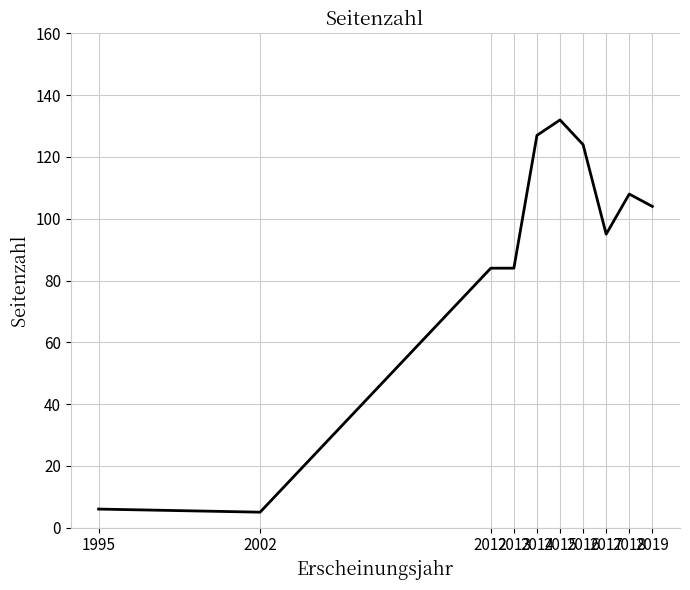

What is the difference between the maximum and minimum values?

127